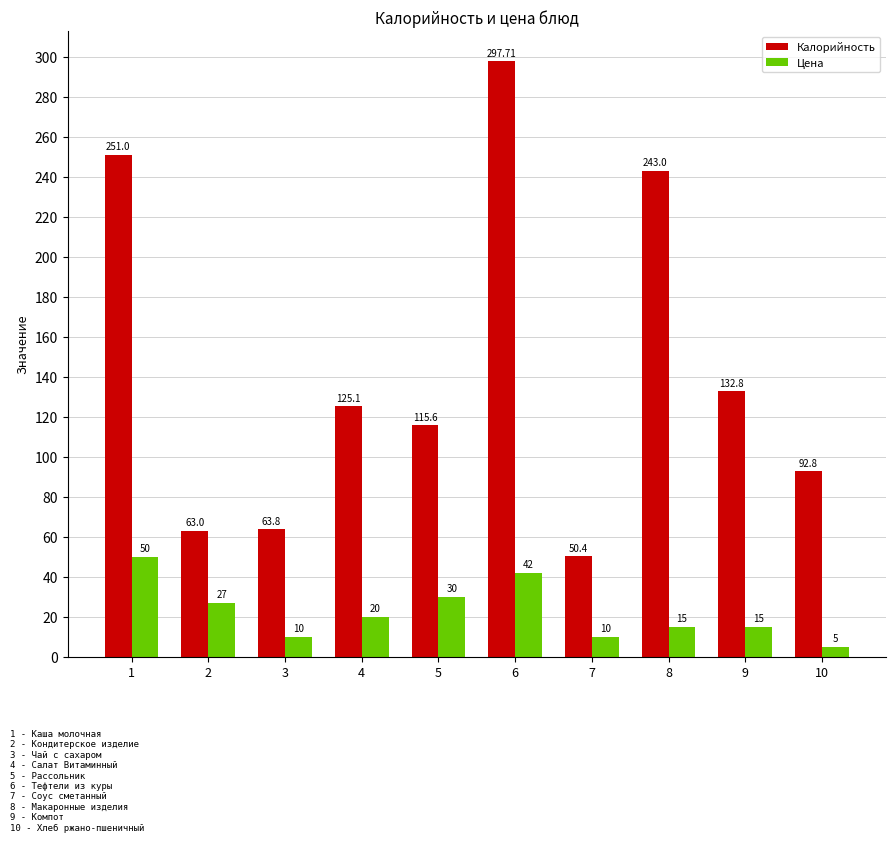

How many series are shown in this chart?

2